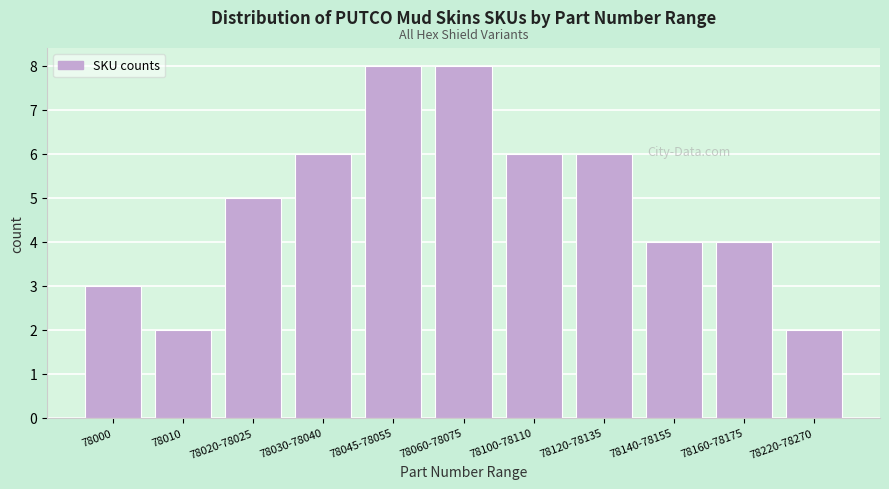

Reading left to right, what are all the values shown in this chart?

3	2	5	6	8	8	6	6	4	4	2